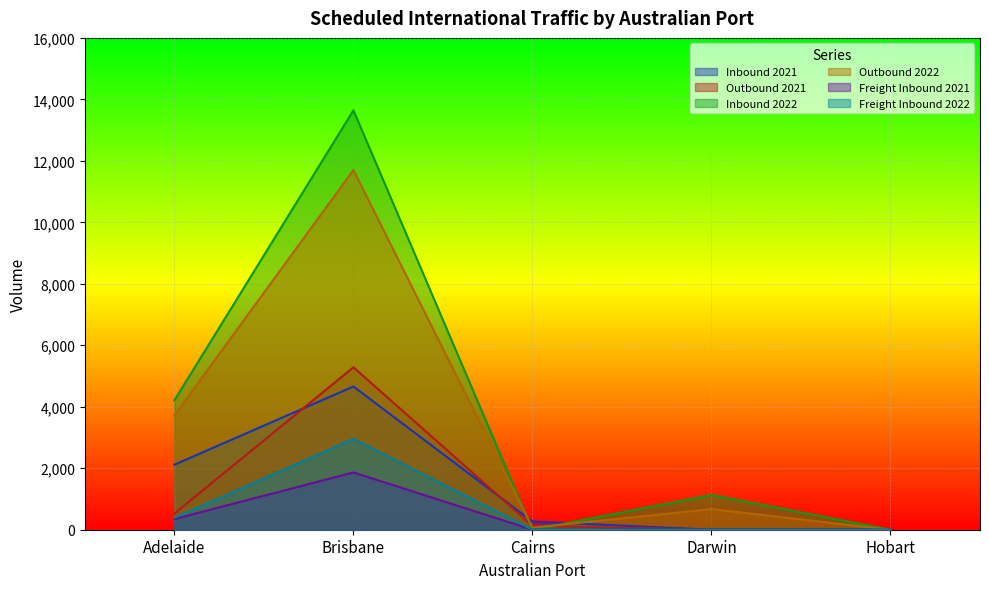

What is the label of the 5th point from the left?

Hobart